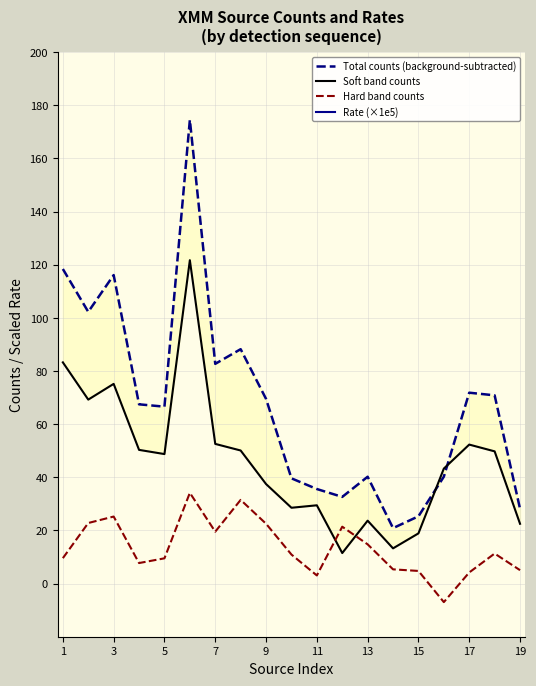

What is the value of the Soft band counts point at the 15th from the left?

18.9